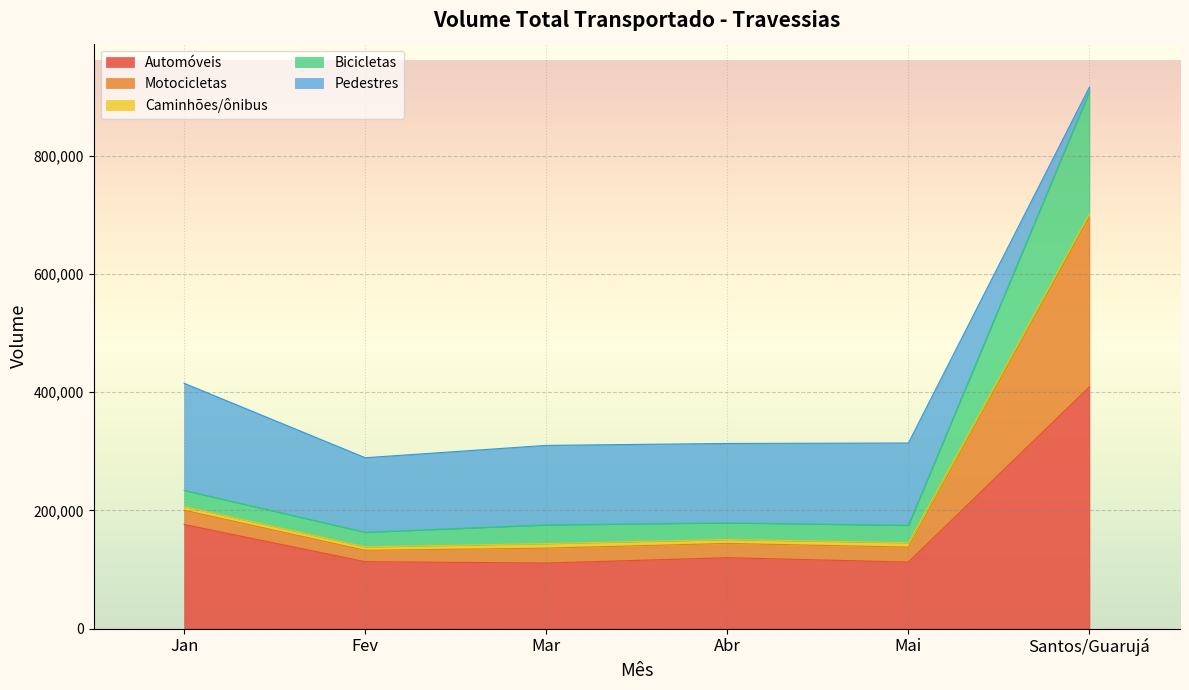

True or false: Automóveis and Bicicletas cross at least once.

False